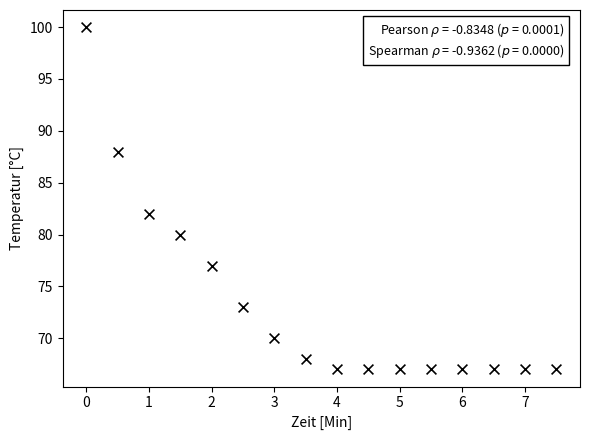

What is the range of Y values (max minus min)?

33